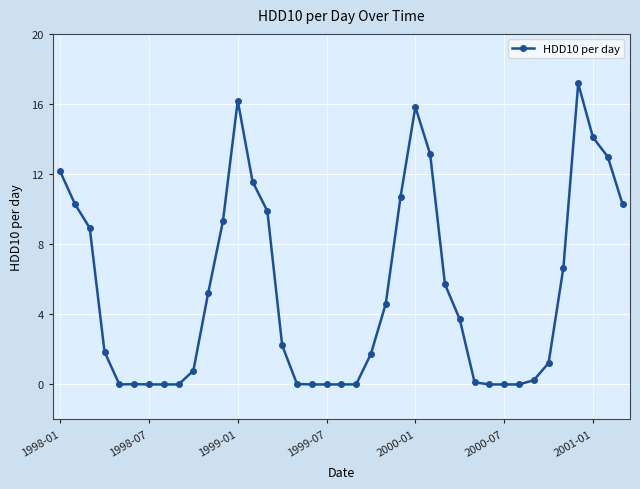

What is the value of the 25th point from the left?

15.8